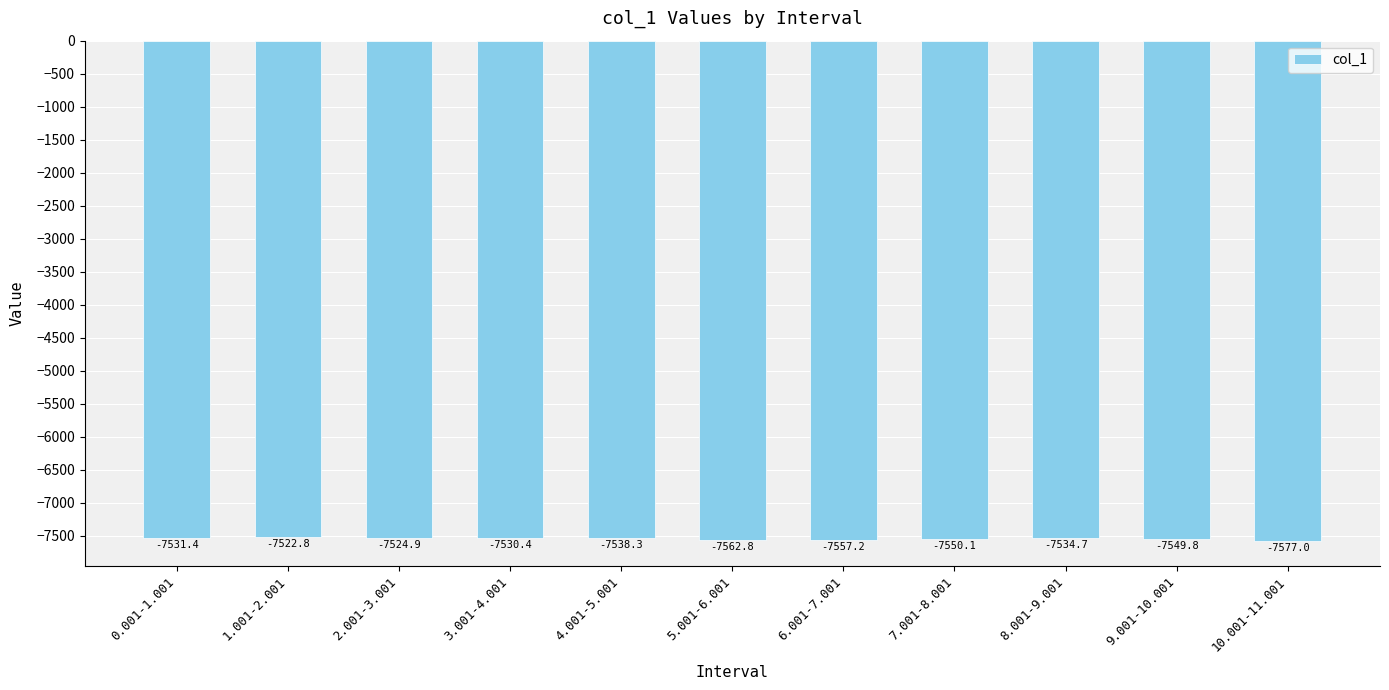

What is the difference between the maximum and minimum values?

54.2